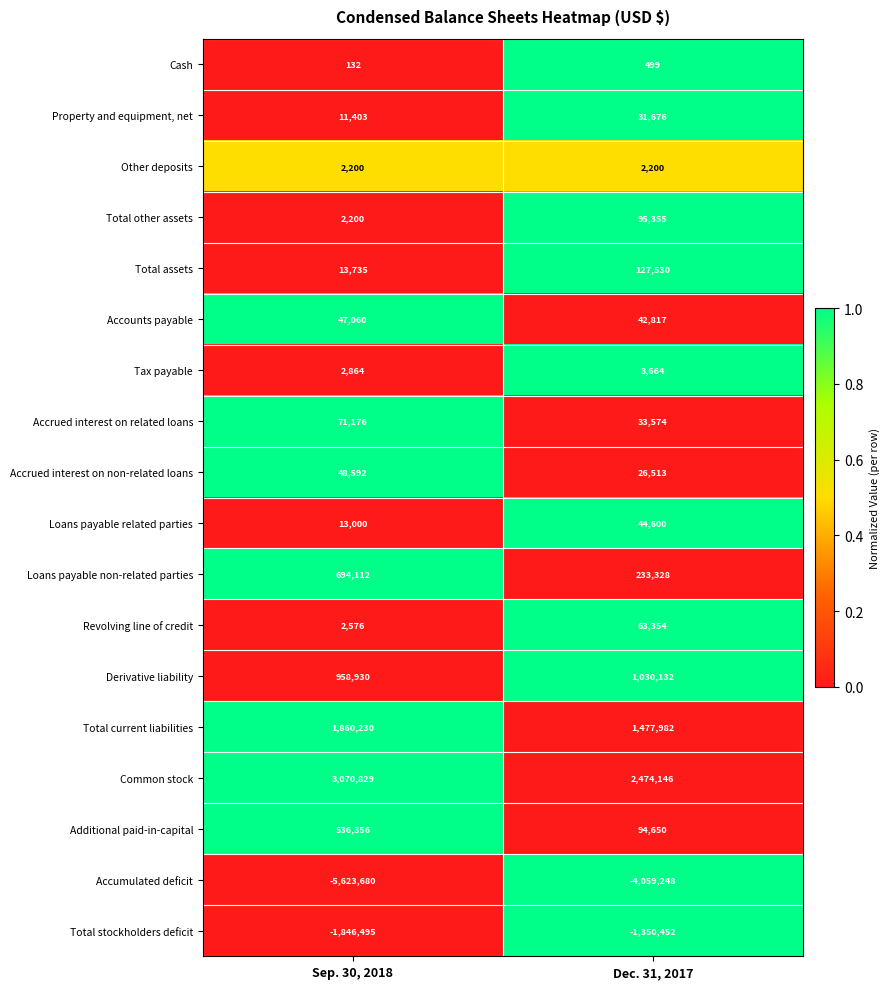

Where is Cash nearest to the value 315?

Sep. 30, 2018